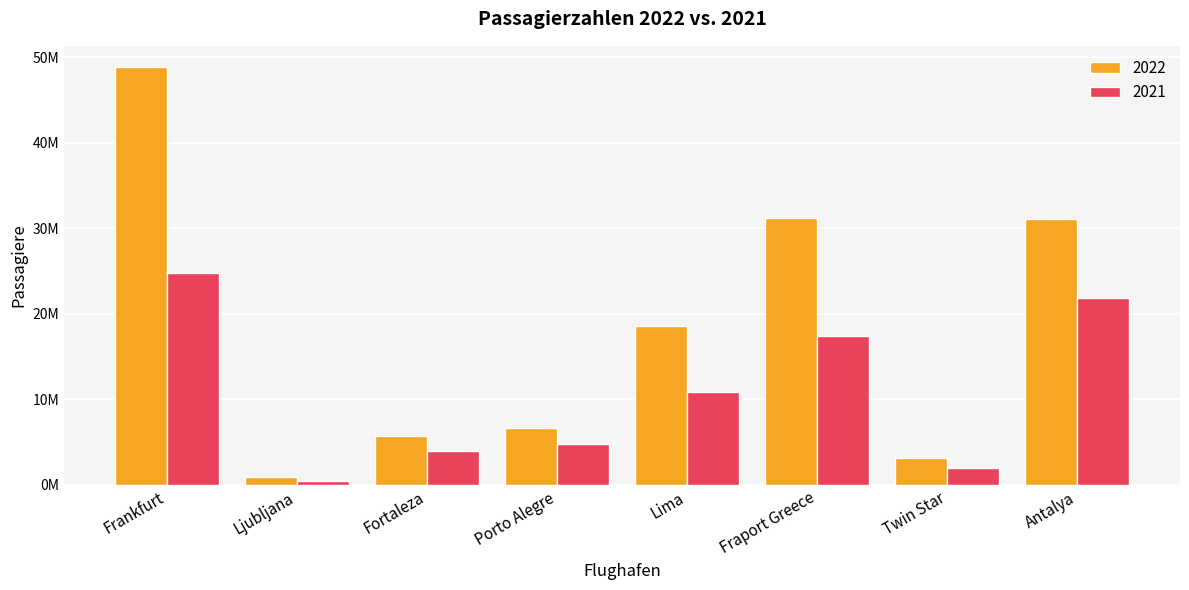

Are the bars grouped side by side (vs. stacked)?

Yes